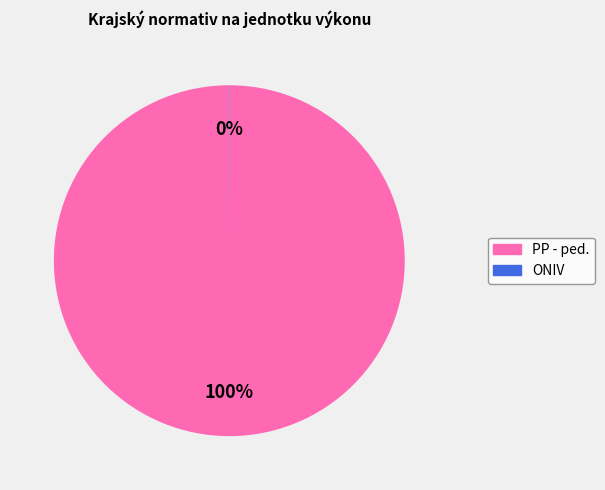

To the nearest percent, what is the difference between the largest and smallest slice percentages?

100%